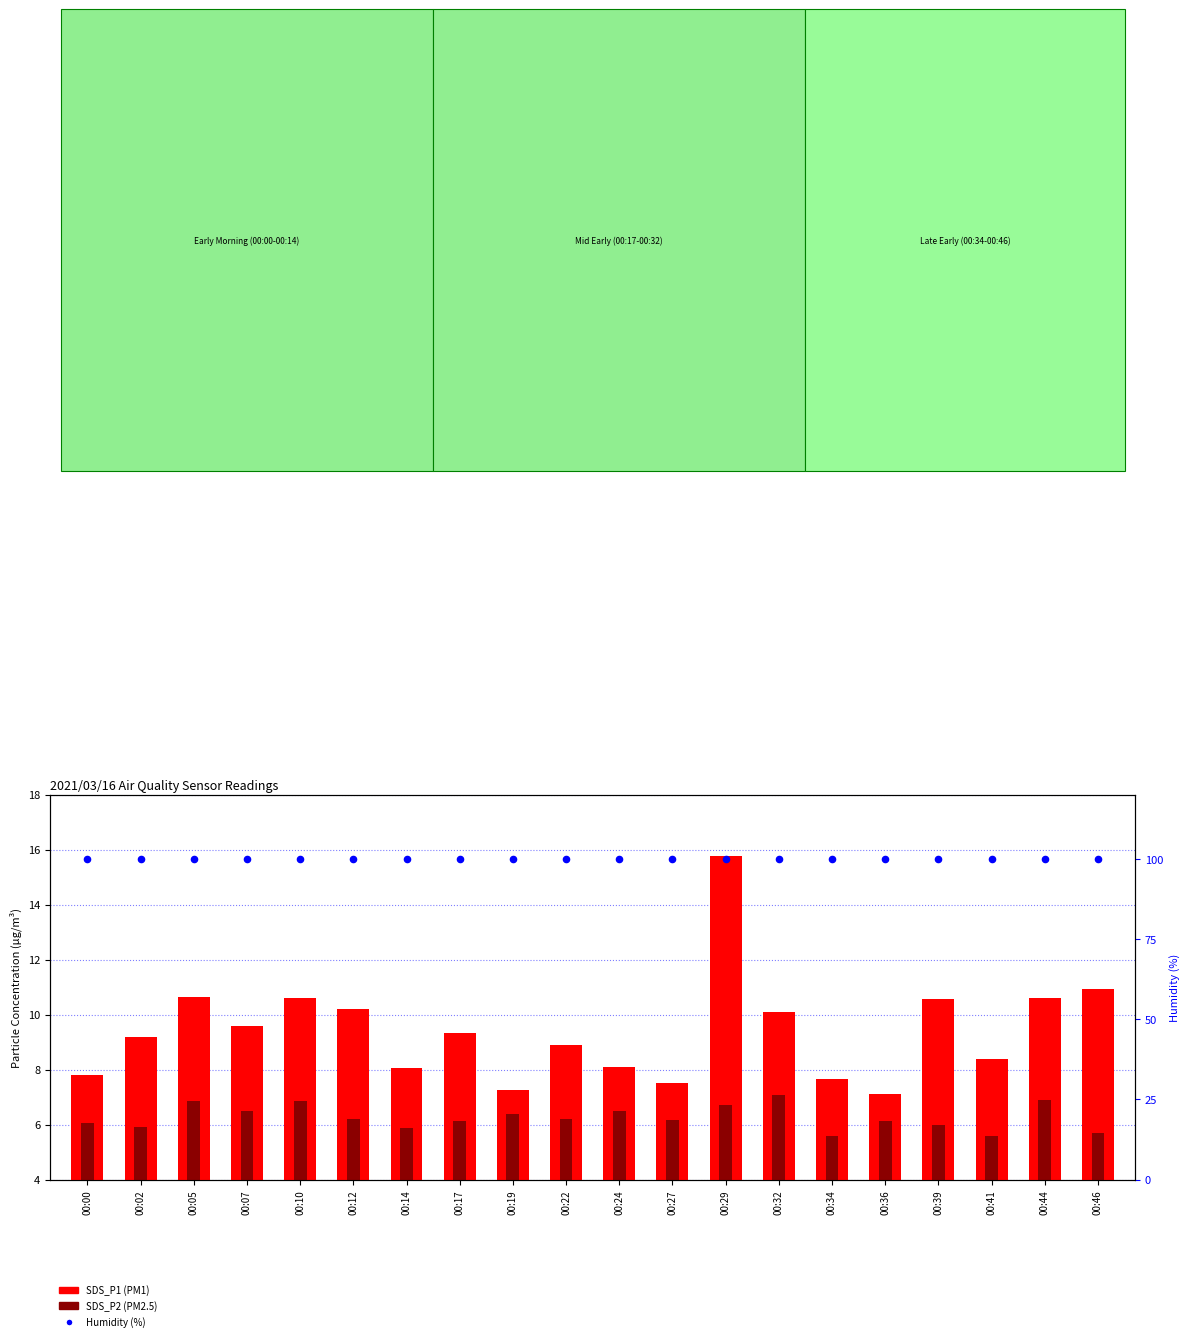

What are all the series names shown in the legend?

SDS_P1 (PM1), SDS_P2 (PM2.5), Humidity (%)